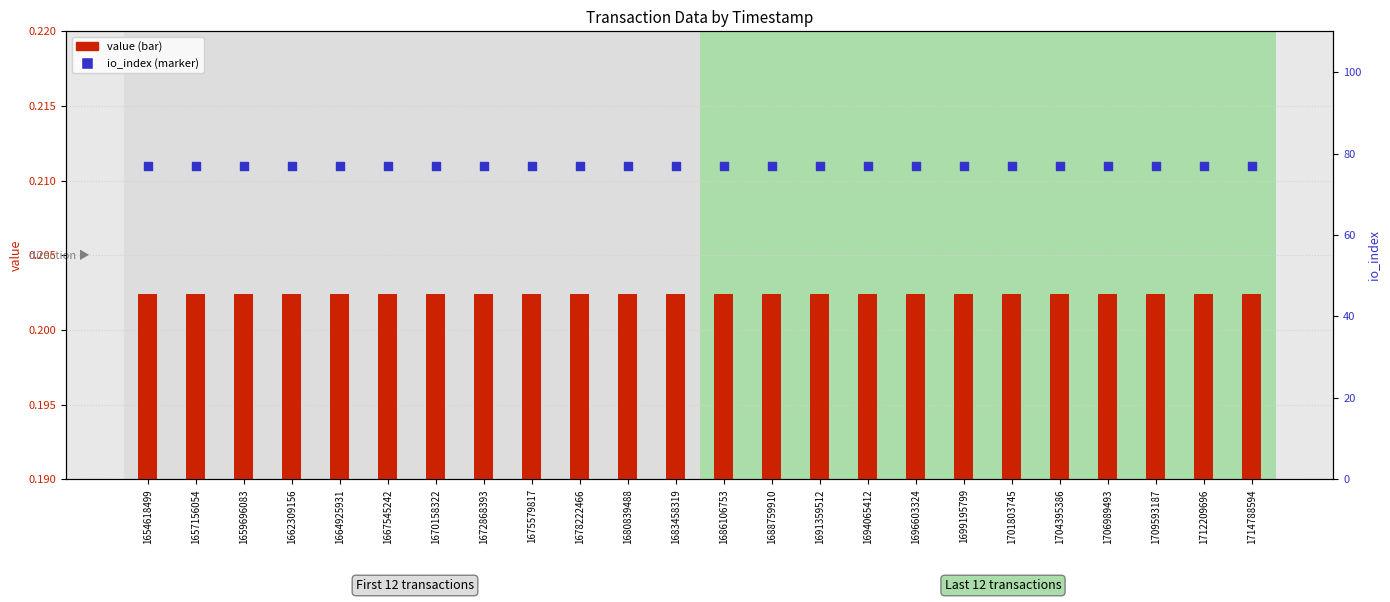

Is the value of value at 1659696083 greater than the value of io_index at 1657156054?

No